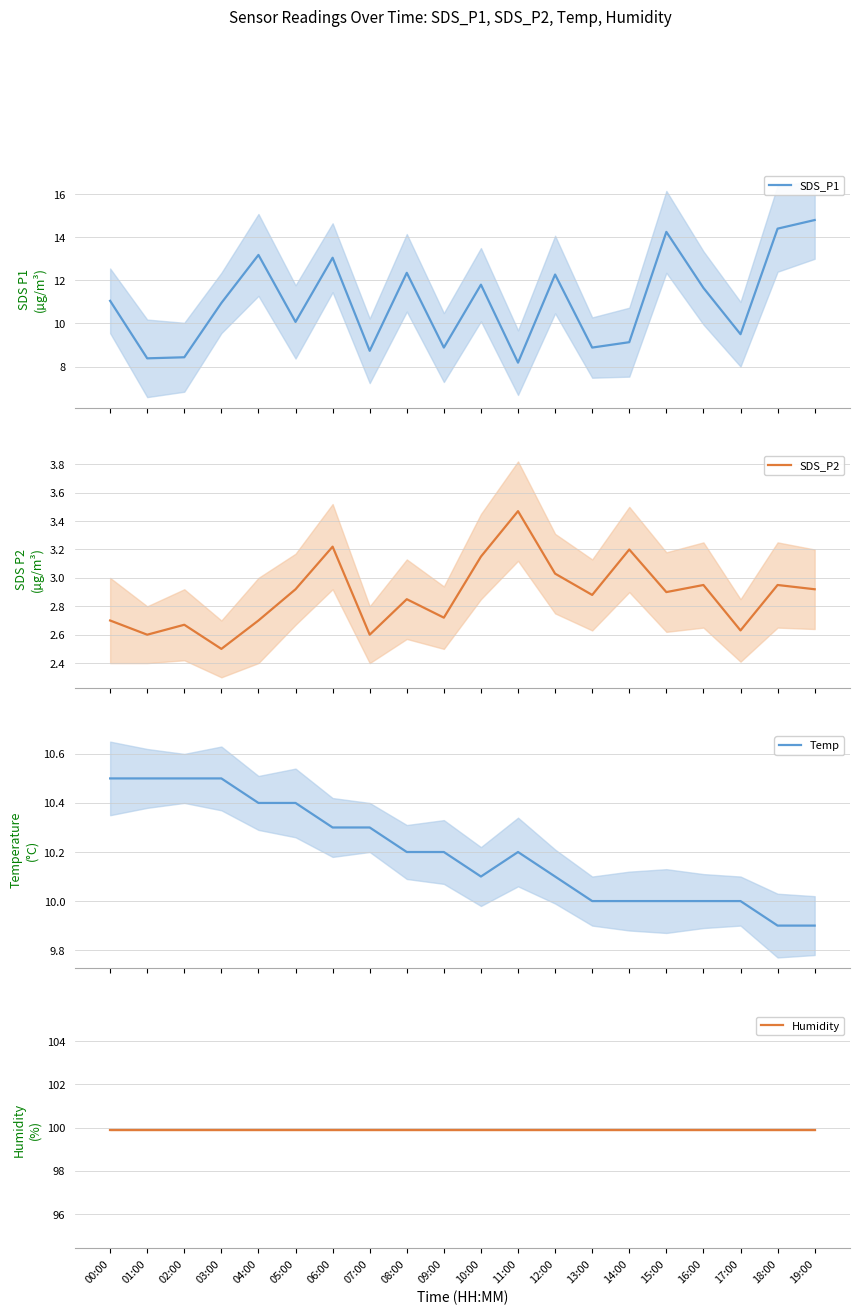

Which series has the largest total across all categories?

Humidity